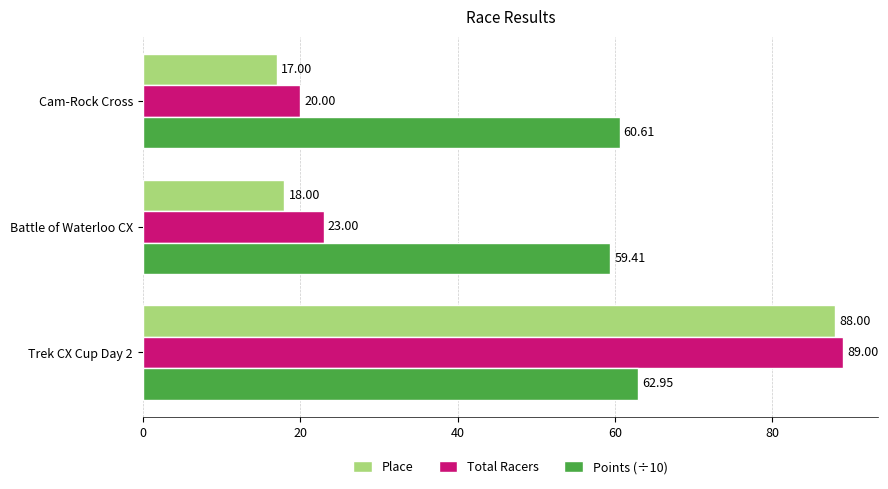

List the series in order of their peak value, lowest first.

Points (÷10), Place, Total Racers